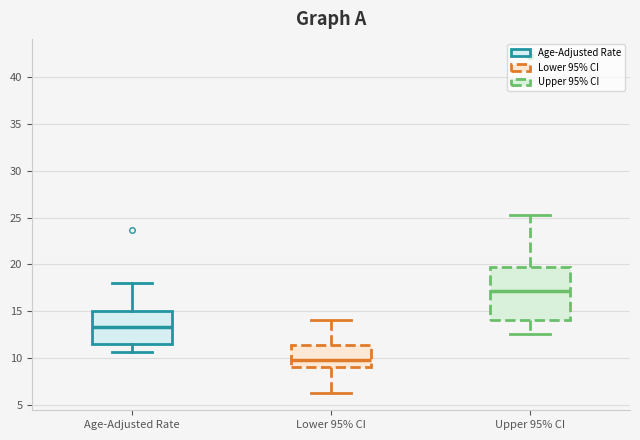

Comparing the boxes themselves (not the whiskers), which one is the tallest?

Upper 95% CI